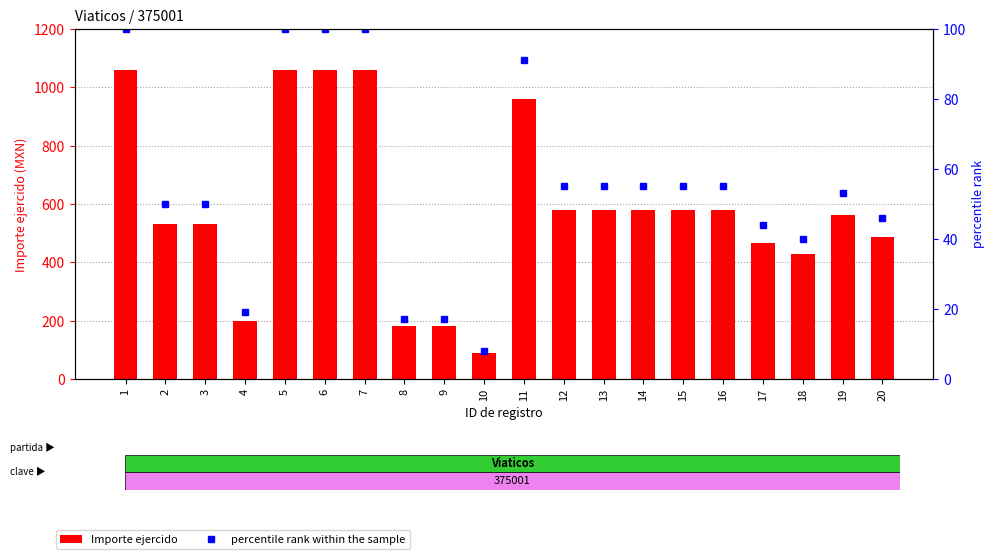

List the series in order of their peak value, highest first.

Importe ejercido, percentile rank within the sample